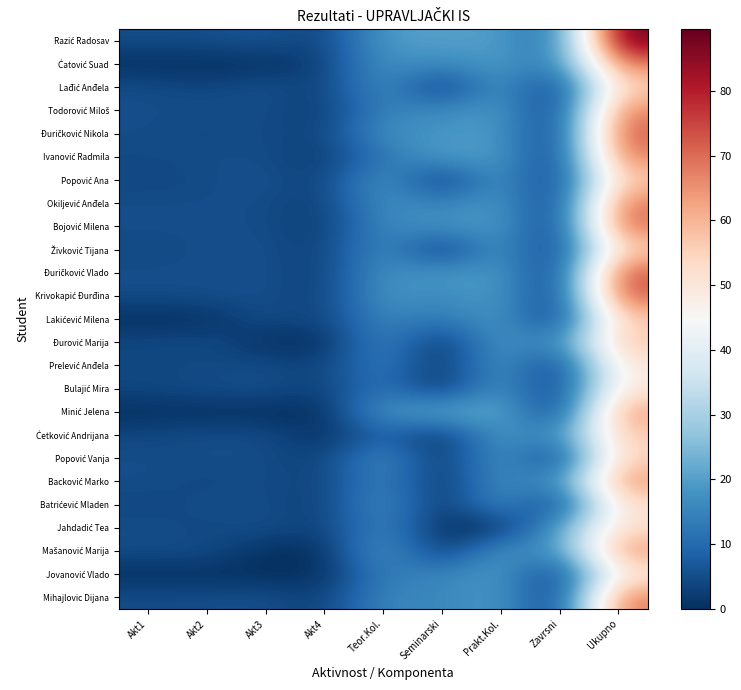

How many data points does each series have?

9